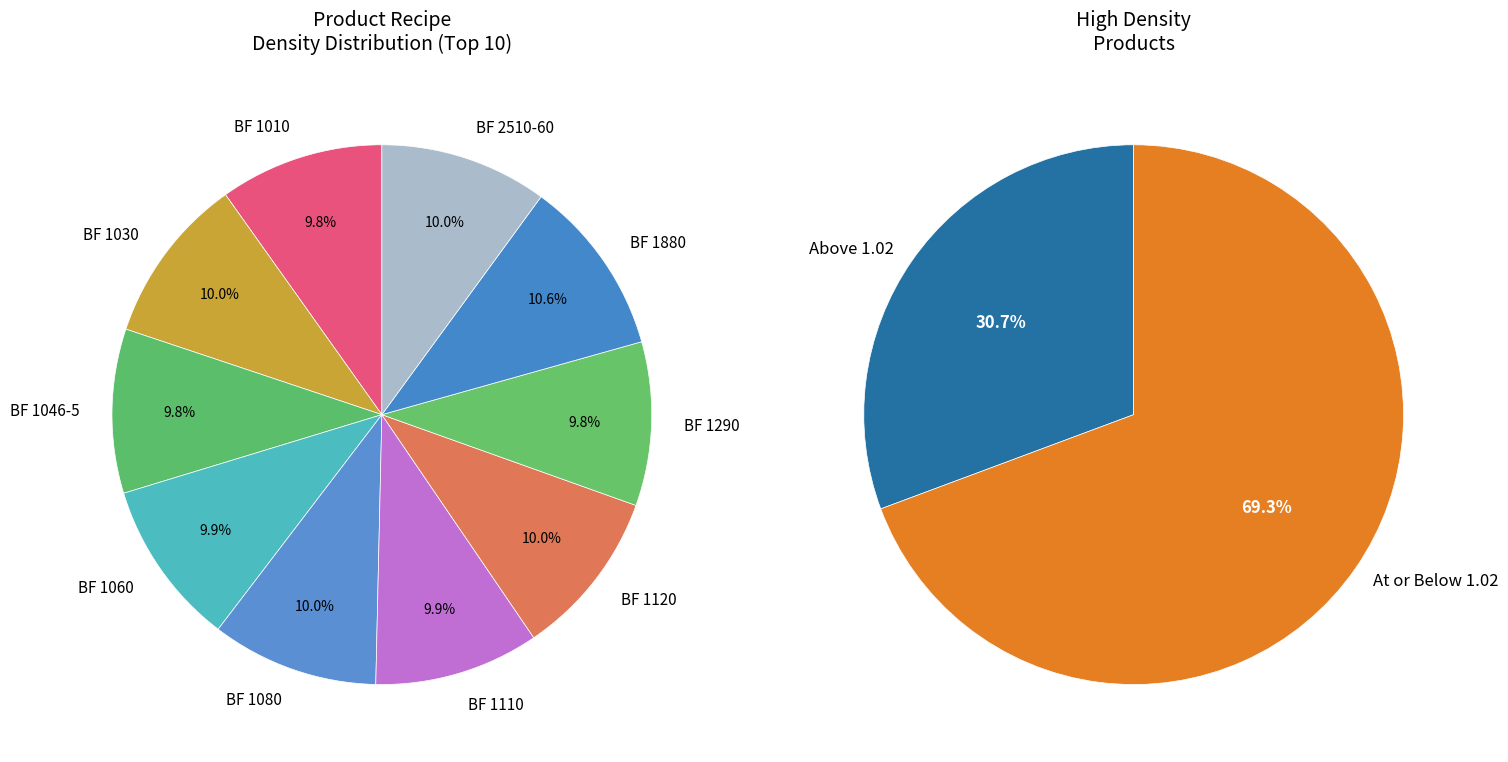

How many segments does this pie chart have?

10